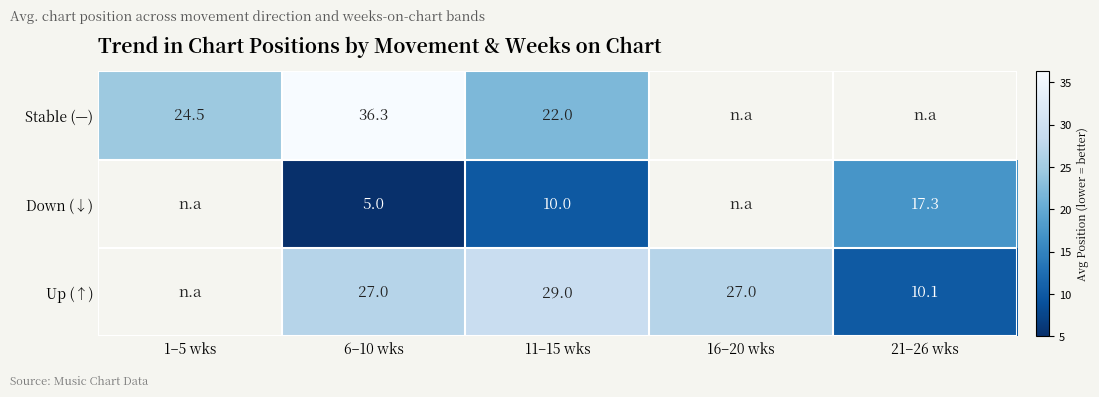

What is the total value across all series at 11–15 wks?

61.0